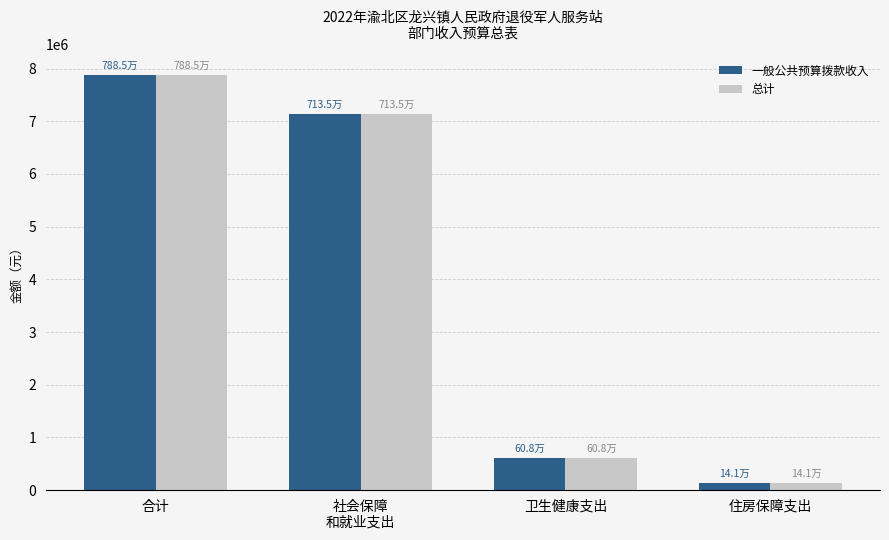

Reading left to right, what are all the values shown in this chart?

一般公共预算拨款收入: 合计=7884568.1	社会保障
和就业支出=7134892.8	卫生健康支出=608252.4	住房保障支出=141422.9
总计: 合计=7884568.1	社会保障
和就业支出=7134892.8	卫生健康支出=608252.4	住房保障支出=141422.9